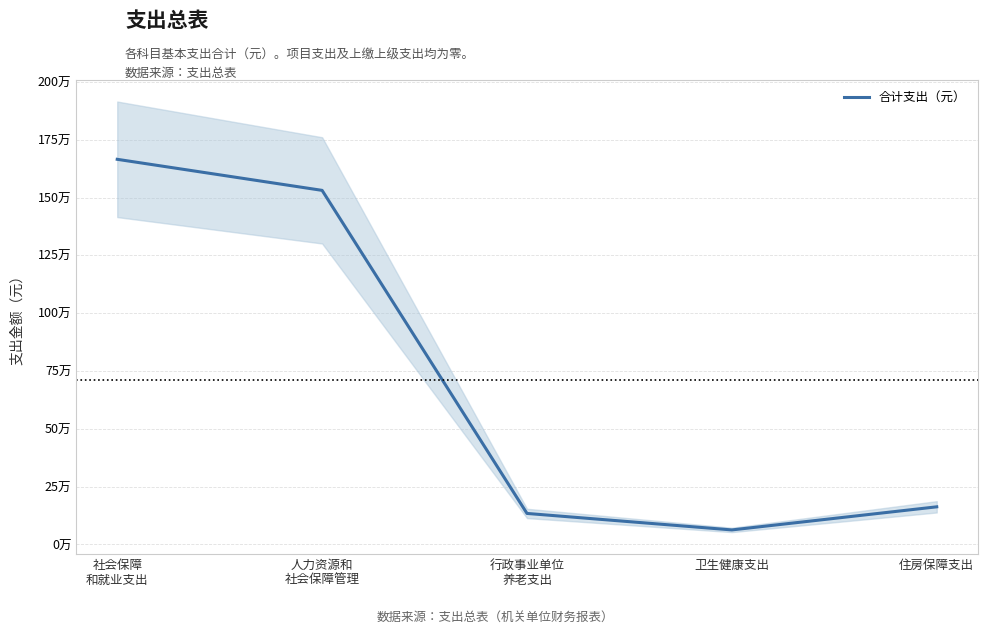

What is the label of the 1st point from the left?

社会保障
和就业支出